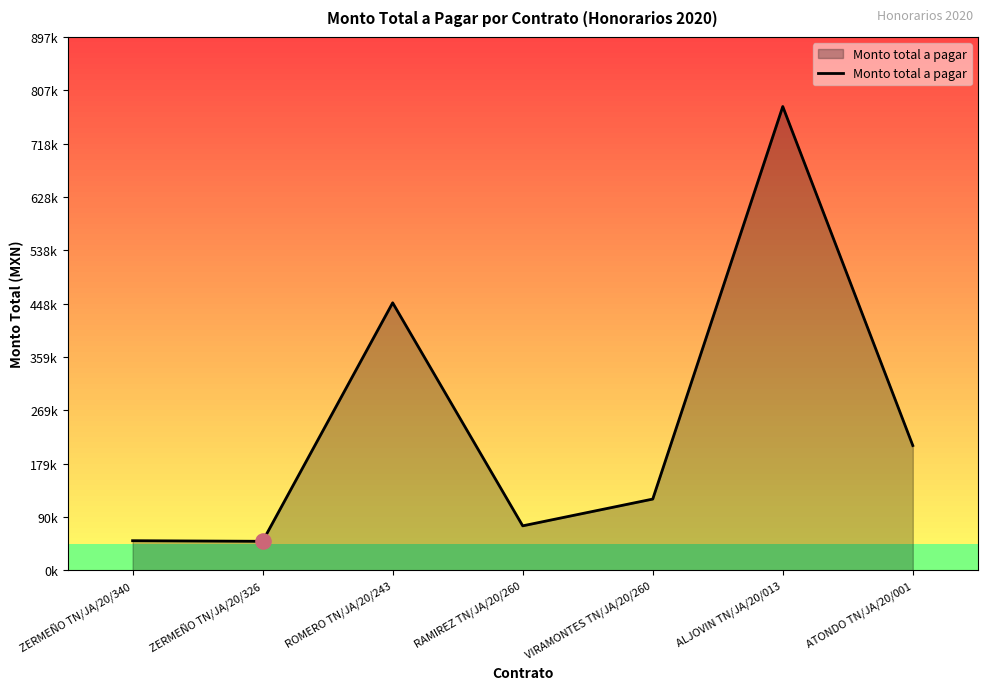

What is the ratio of the value at ALJOVIN TN/JA/20/013 to the value at RAMIREZ TN/JA/20/260?

10.4